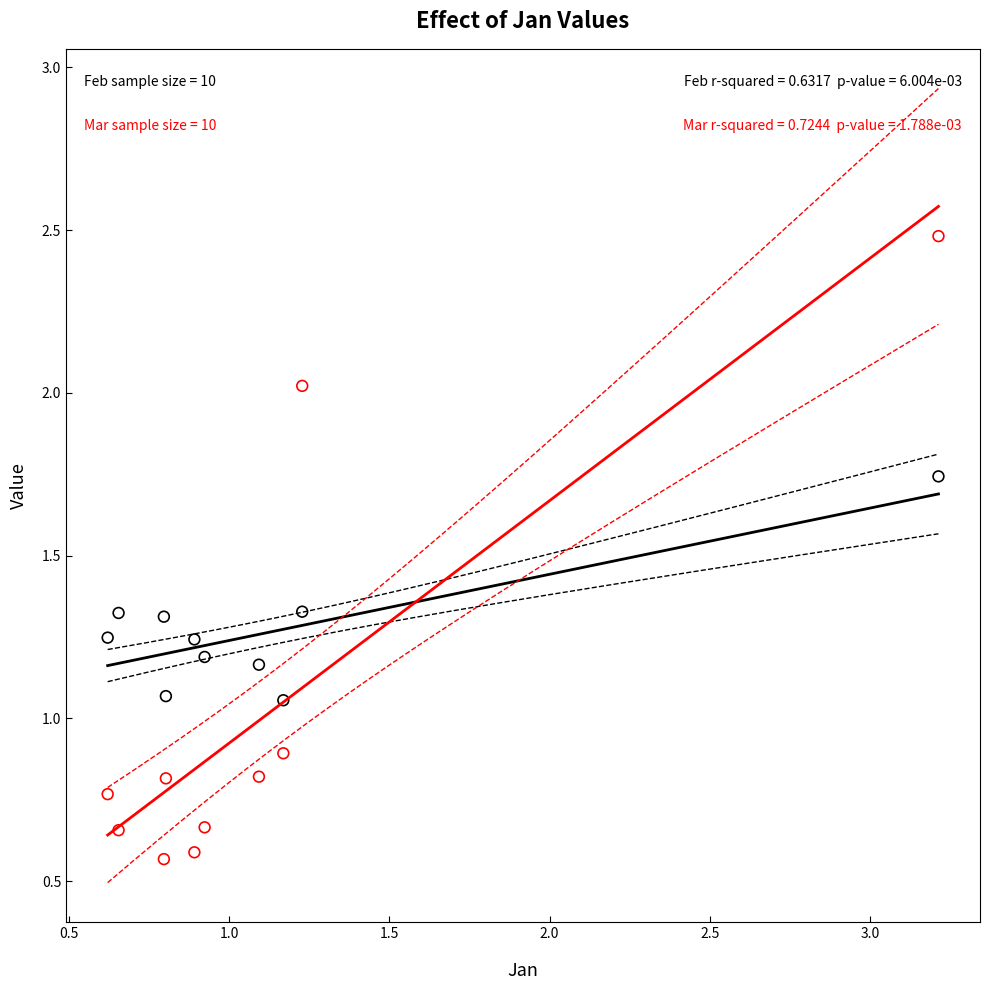

Across all data points, what is the range of X values (max minus min)?

2.6